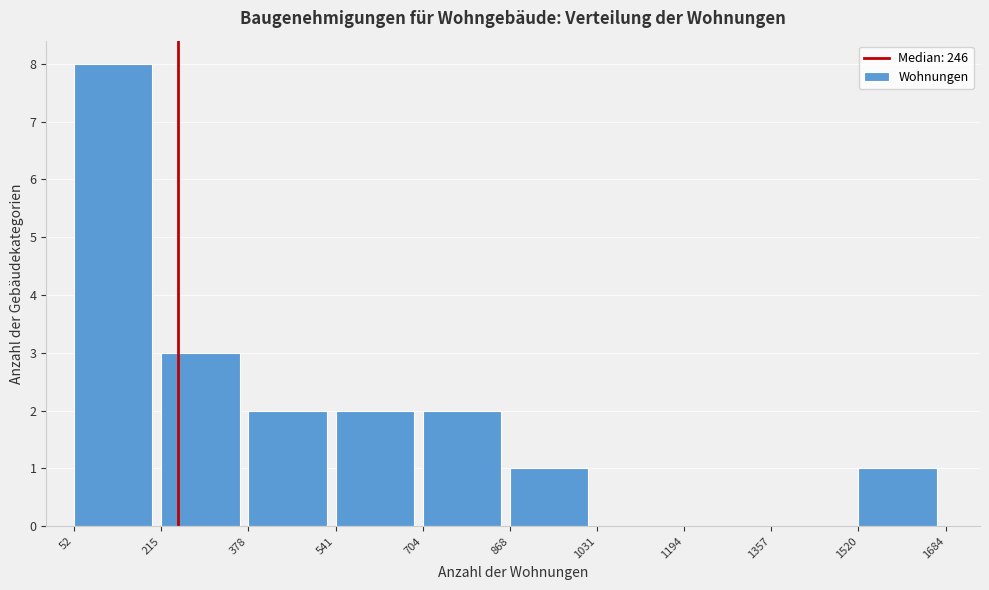

Reading left to right, transcribe this chart: for each bar, give the range it covers on the x-axis and its height. The values are not printed on the chart, so give them approximately, as read against the axis.

52 to 215: 8
215 to 378: 3
378 to 541: 2
541 to 704: 2
704 to 868: 2
868 to 1031: 1
1031 to 1194: 0
1194 to 1357: 0
1357 to 1520: 0
1520 to 1684: 1